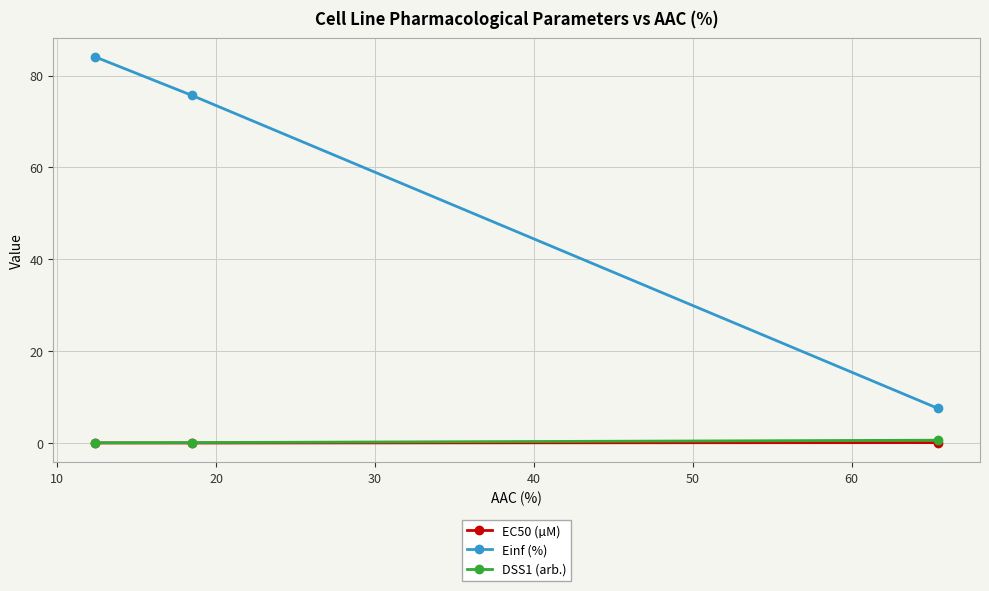

Which series has the largest total across all categories?

Einf (%)